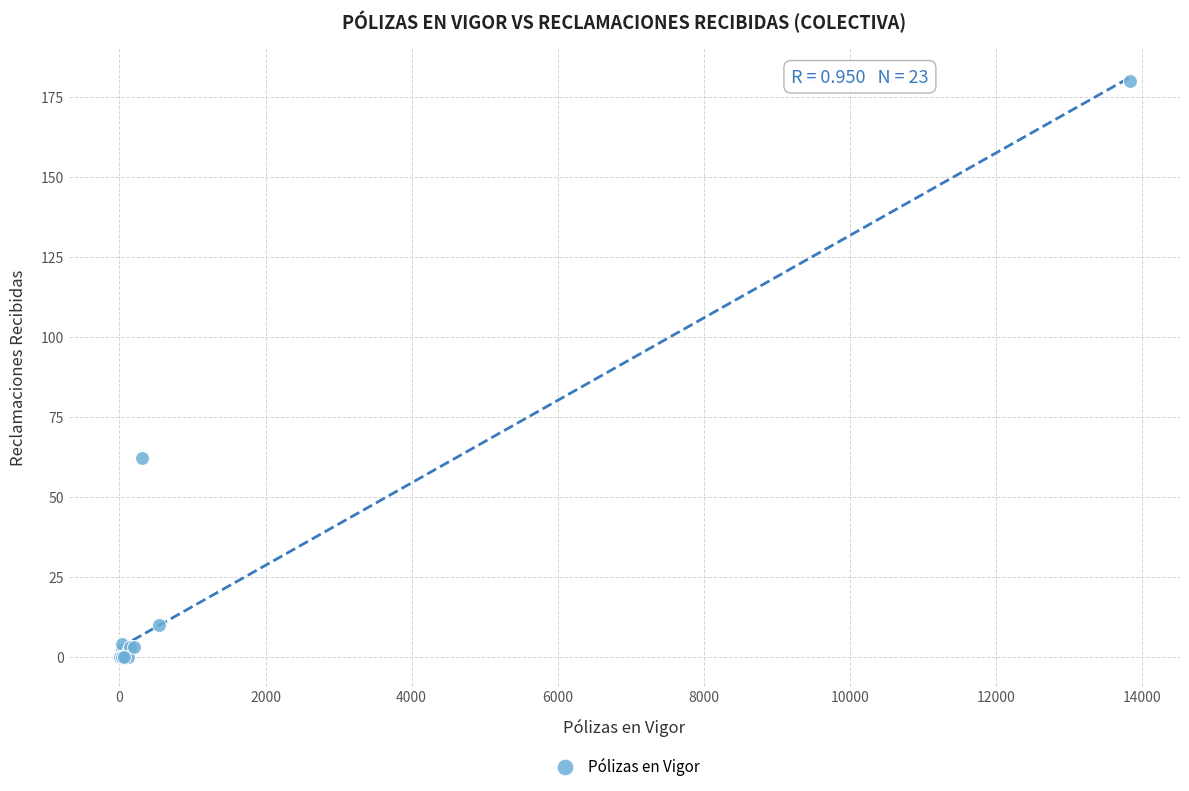

What Y value in the scatter plot is closest to 90?

62